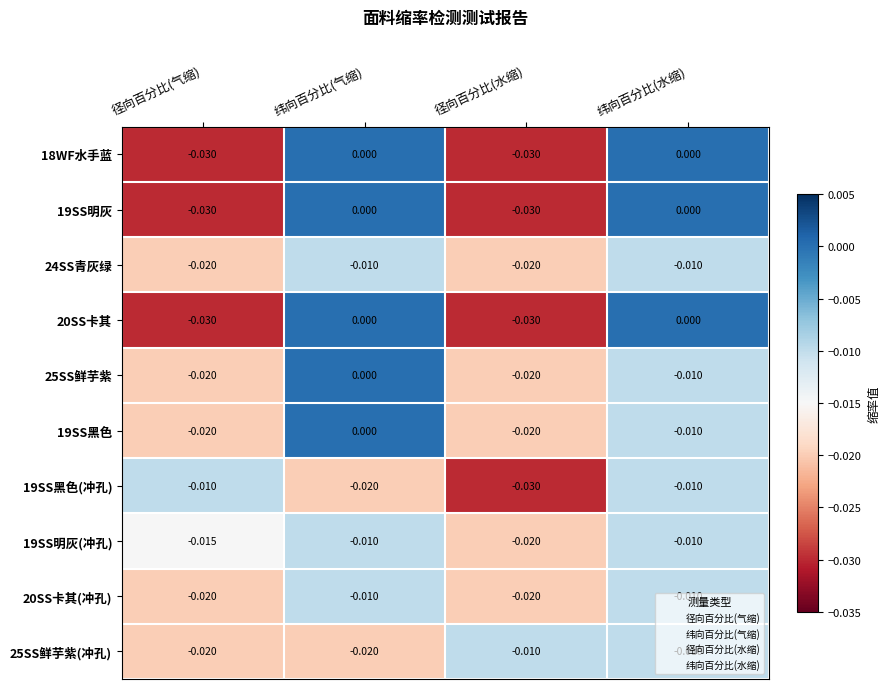

Is the value of 25SS鲜芋紫 at 纬向百分比(气缩) greater than the value of 19SS明灰(冲孔) at 径向百分比(水缩)?

Yes